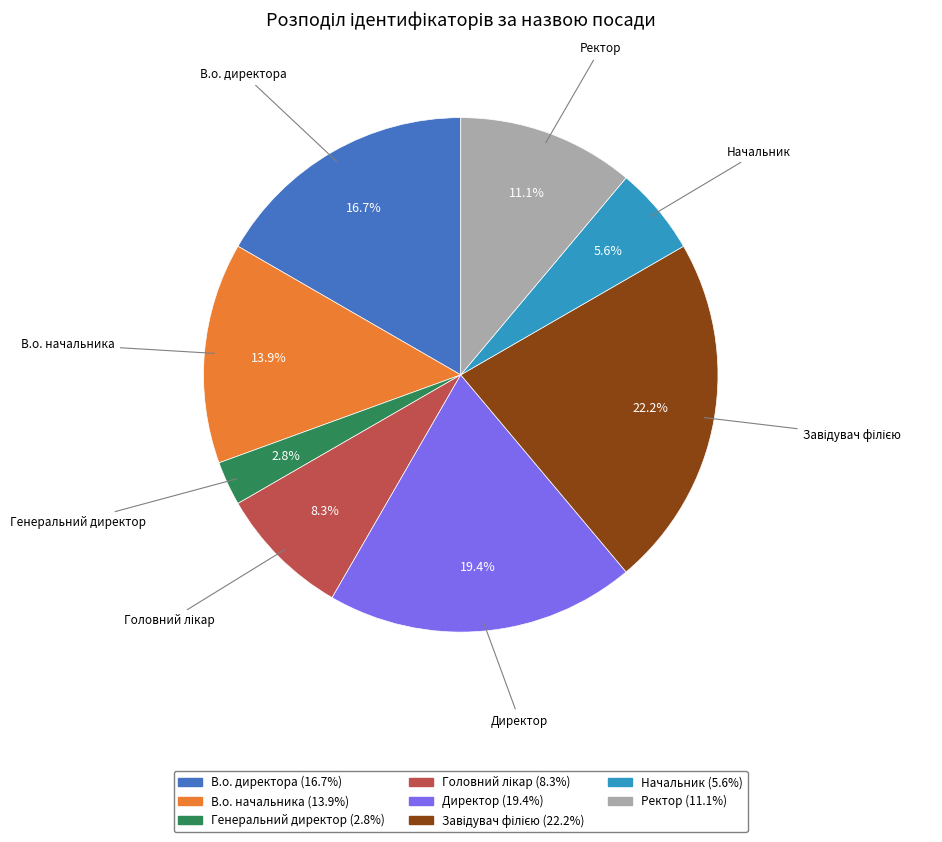

To the nearest percent, what is the difference between the largest and smallest slice percentages?

19%